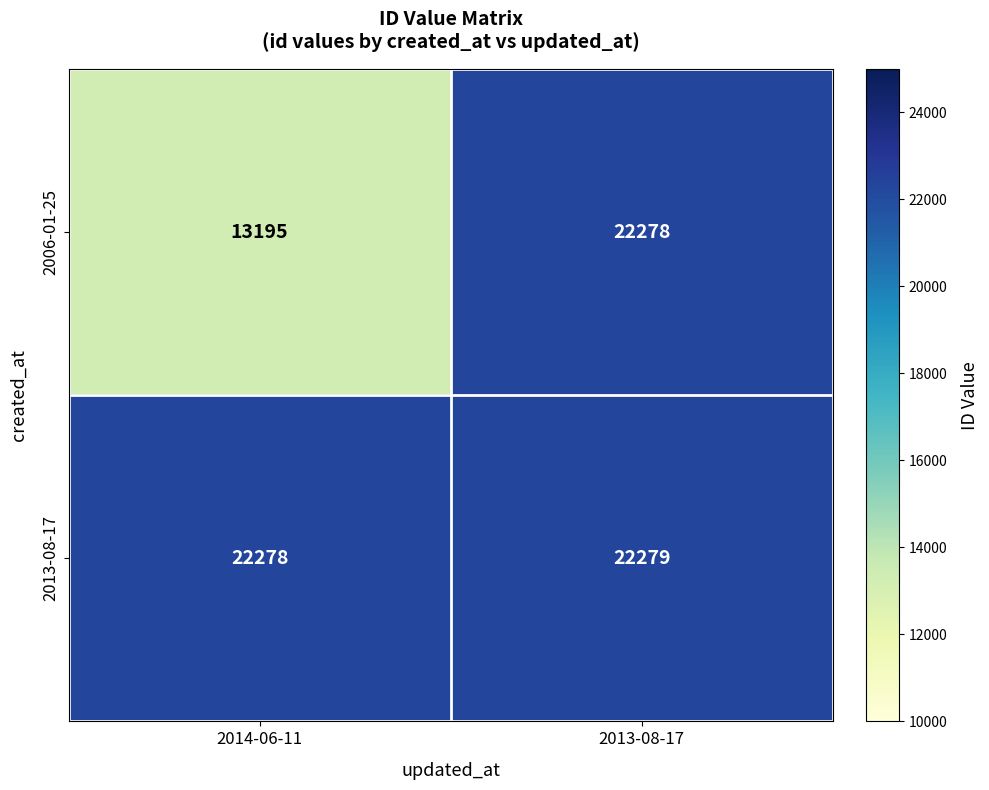

What is the smallest value displayed?

13195